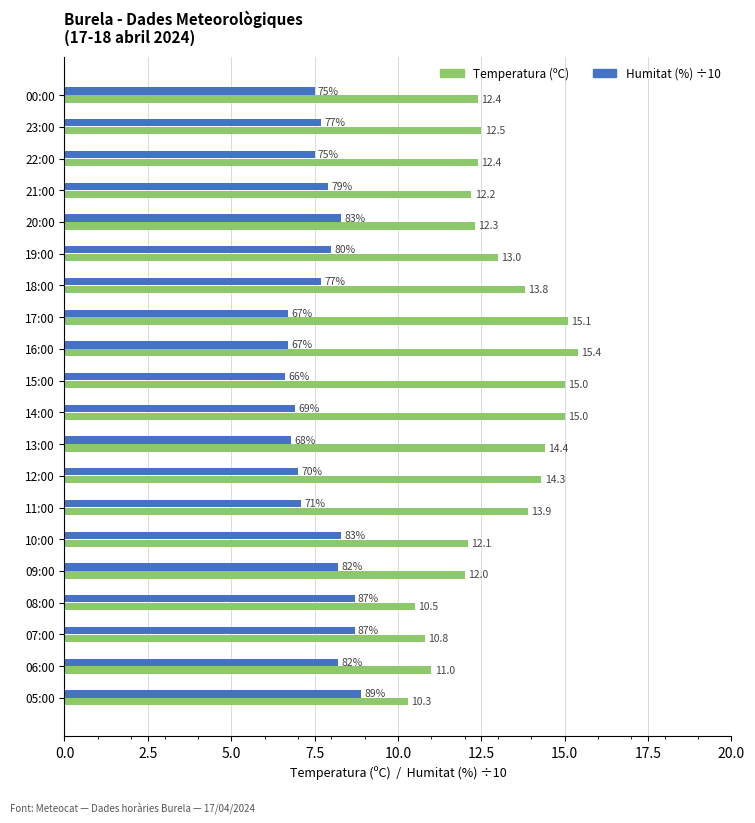

At how many categories does at least one series exceed 9?

20